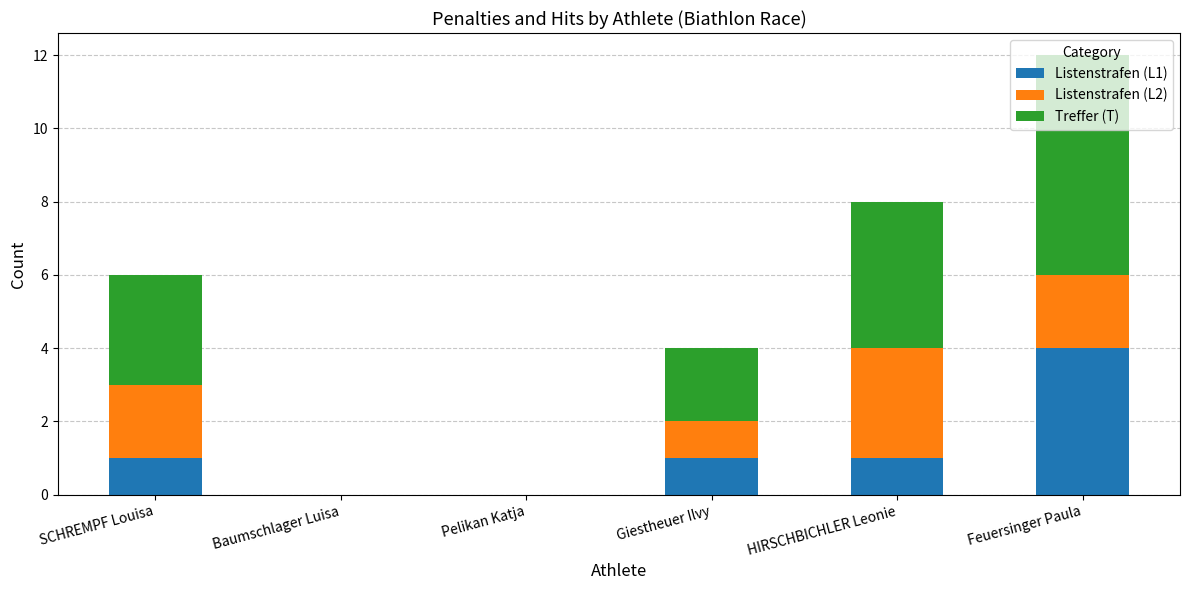

Count the number of data series in this chart.

3